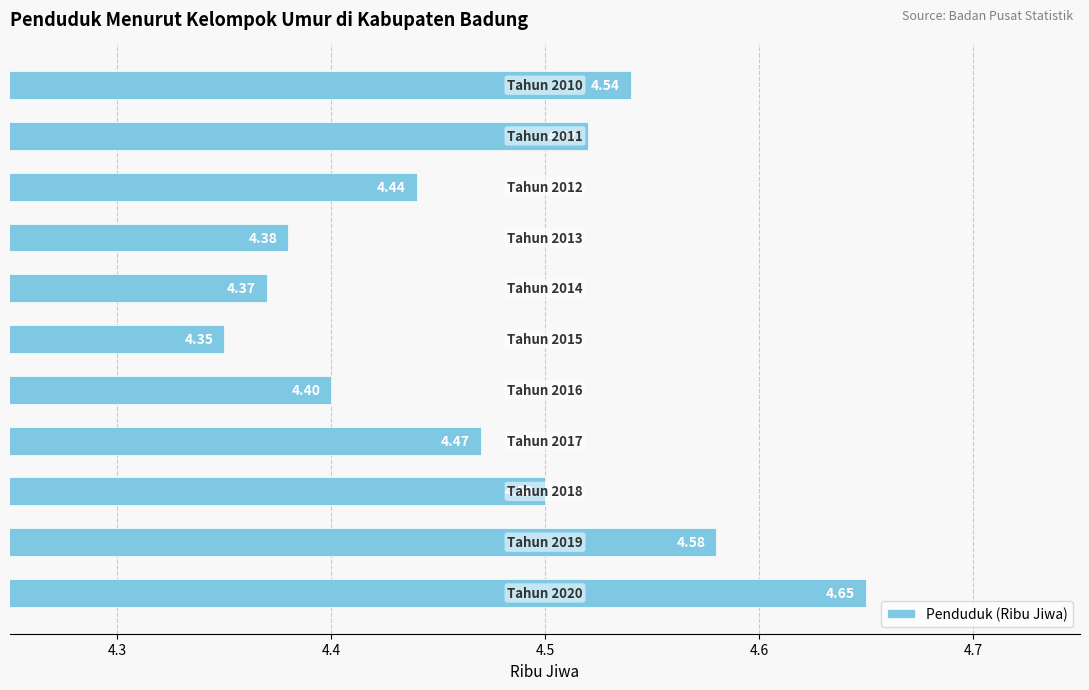

What is the sum of all values?

49.2